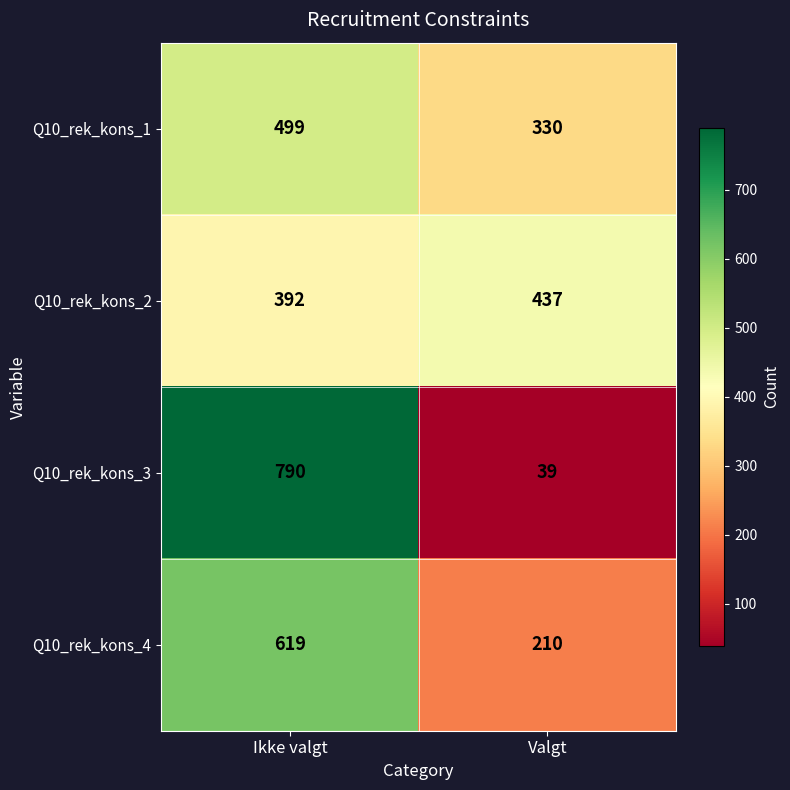

The Q10_rek_kons_1 series shows 288 at Ikke valgt. True or false?

False